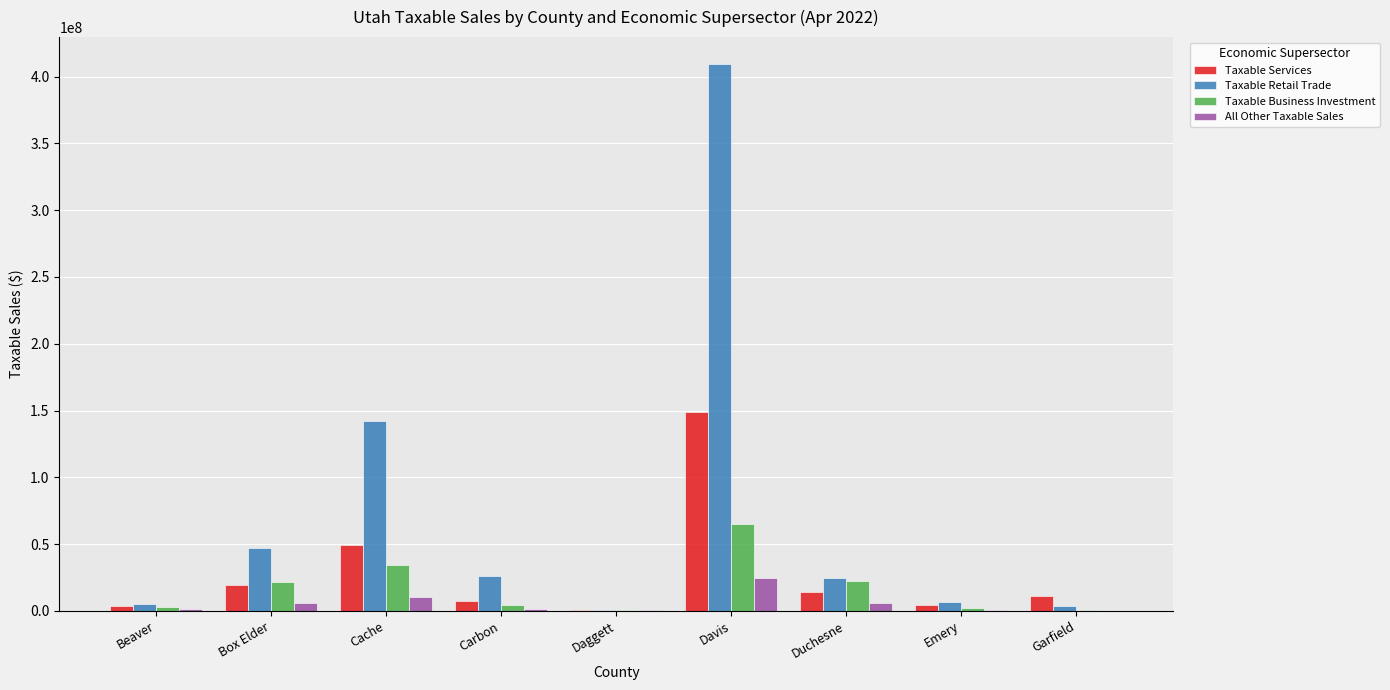

At which category is the sum across all series the highest?

Davis